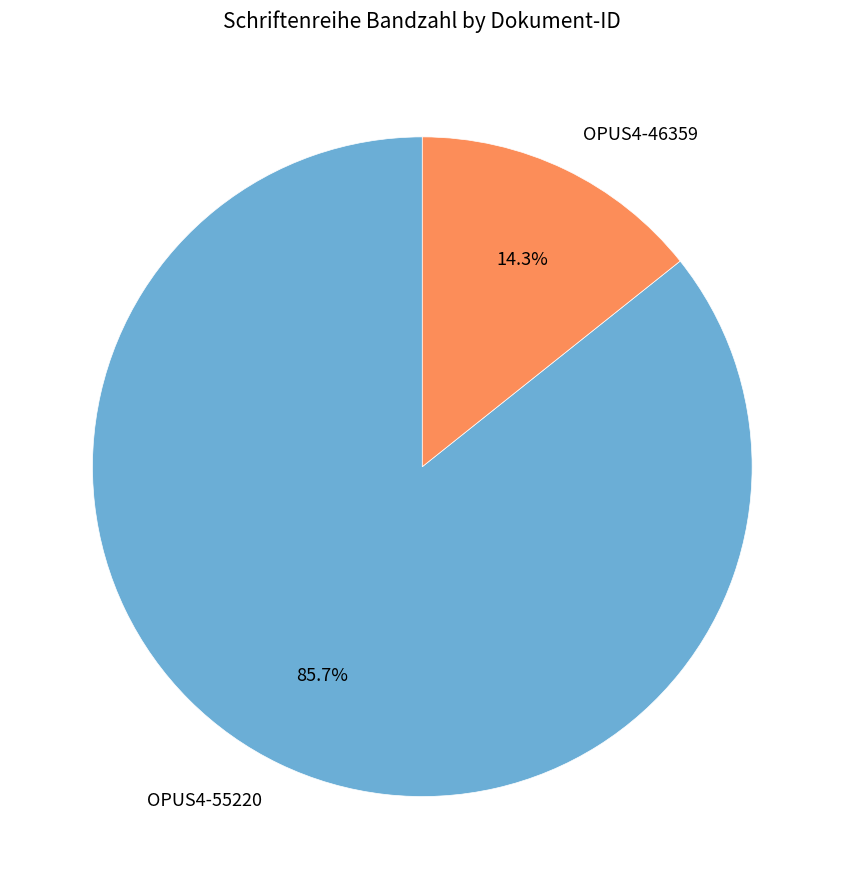

What is the majority slice?

OPUS4-55220